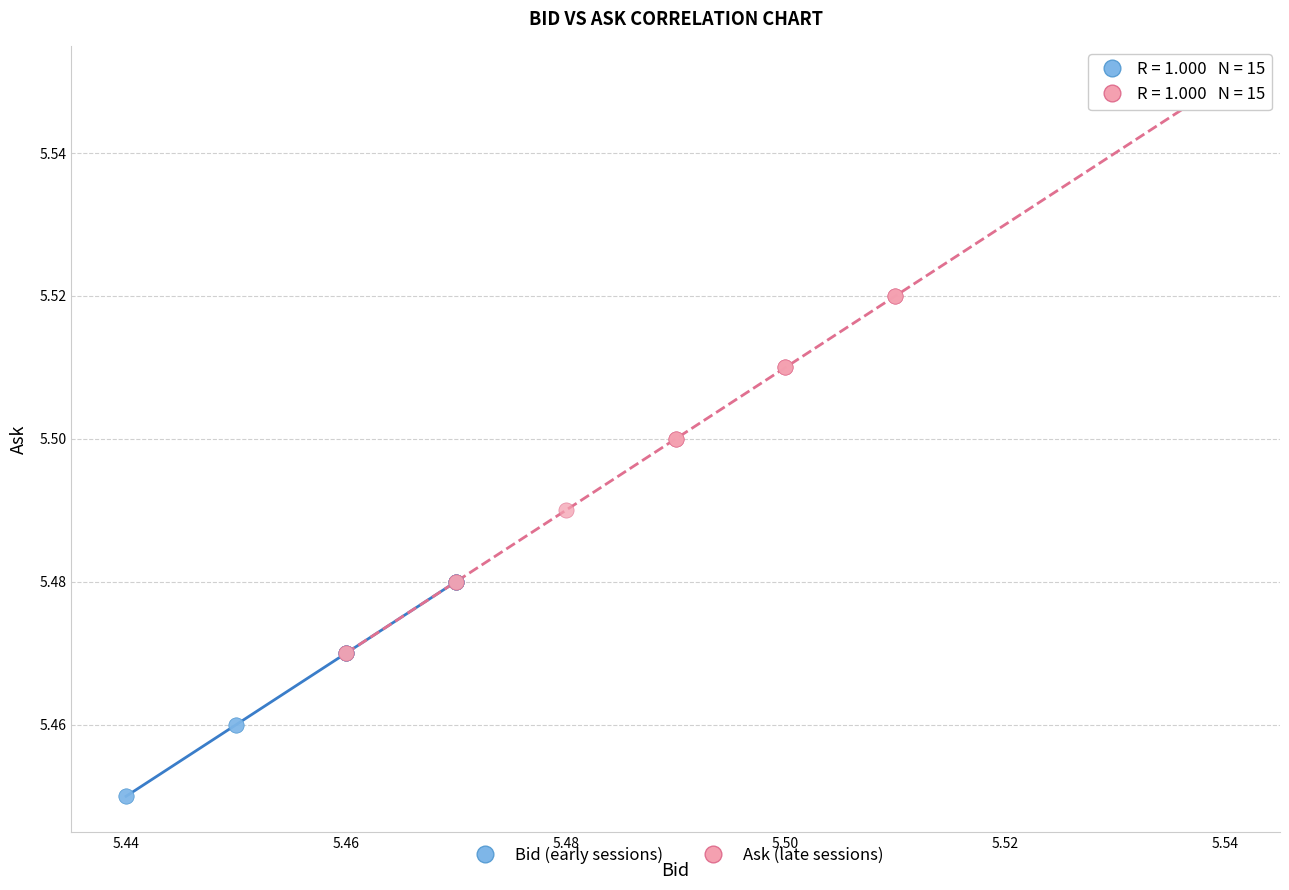

Which series contains the highest Y value?

Ask (late sessions)